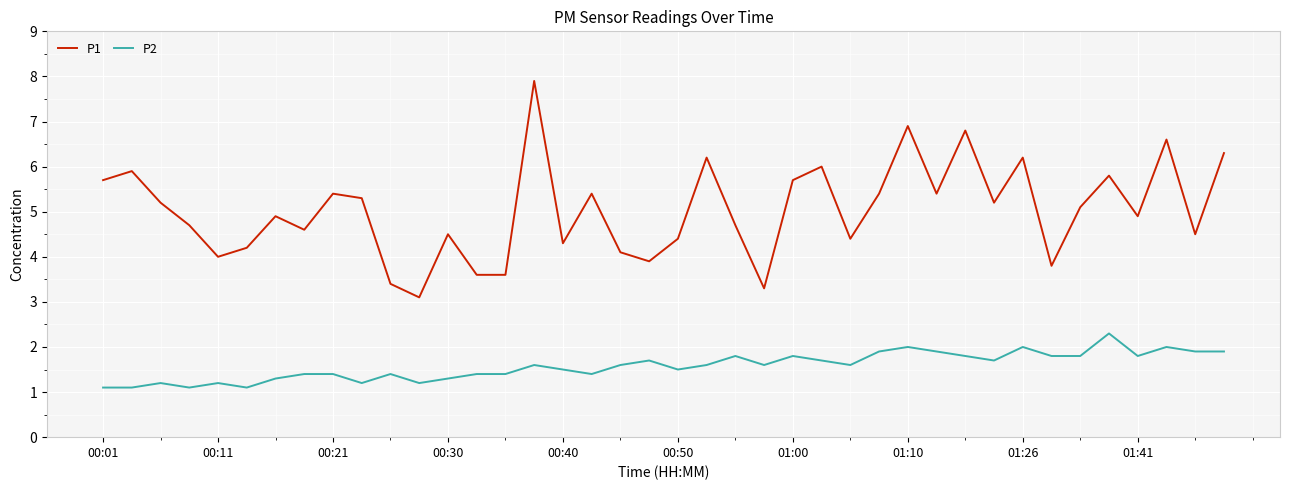

Which series has the largest total across all categories?

P1